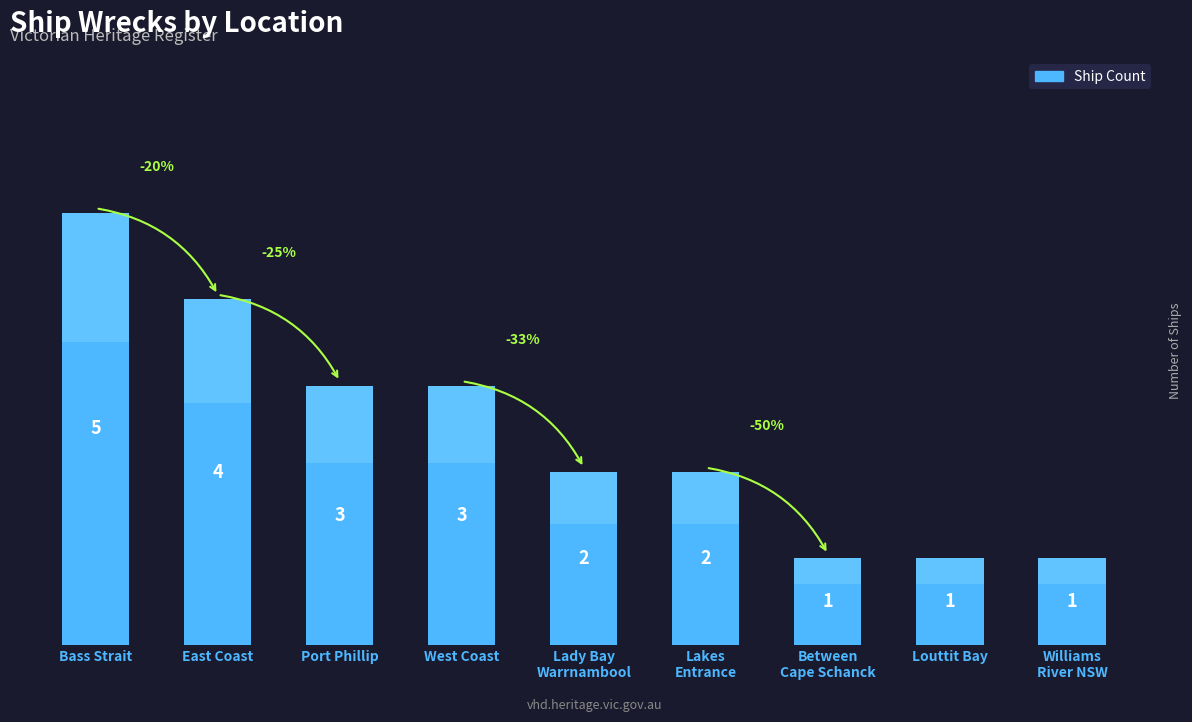

What position from the right is Williams
River NSW?

1